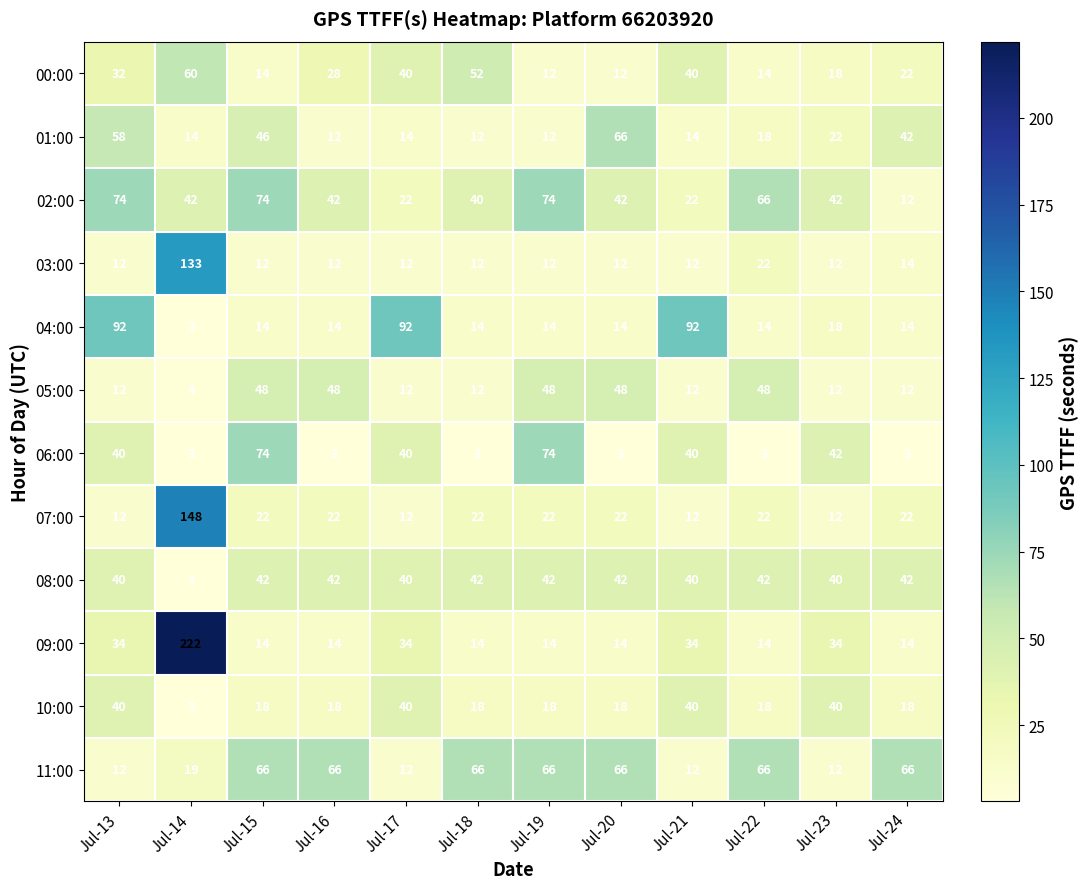

At which category does the chart reach its peak across all series?

Jul-14